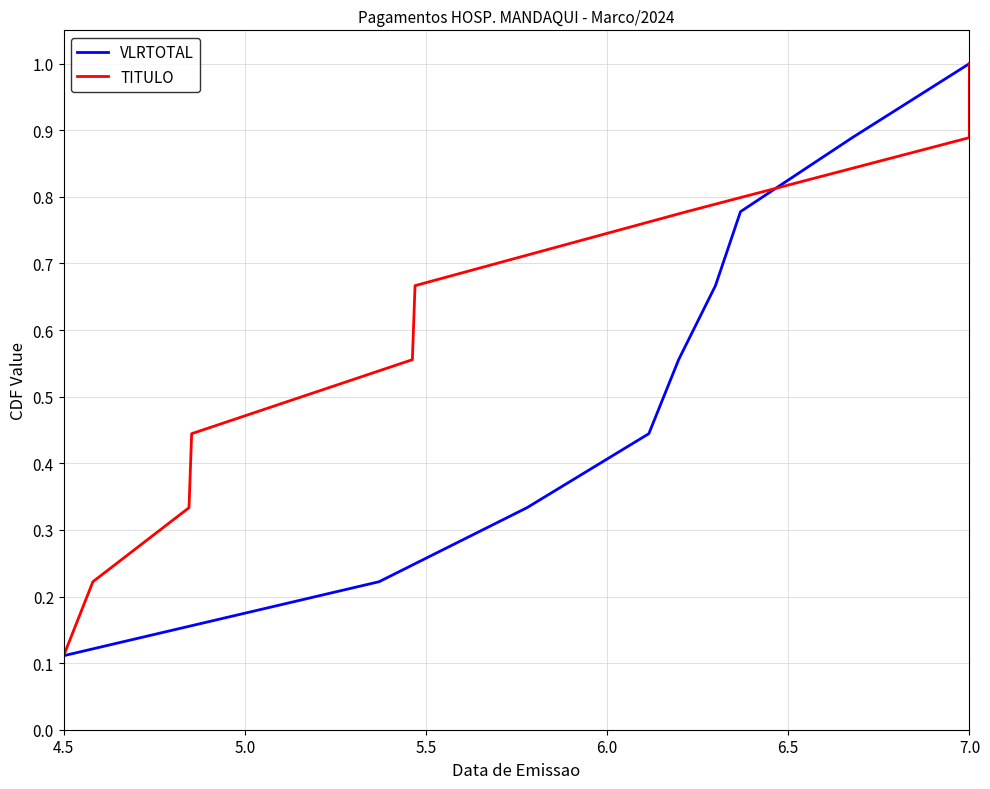

At which label is VLRTOTAL closest to 0?

4.5